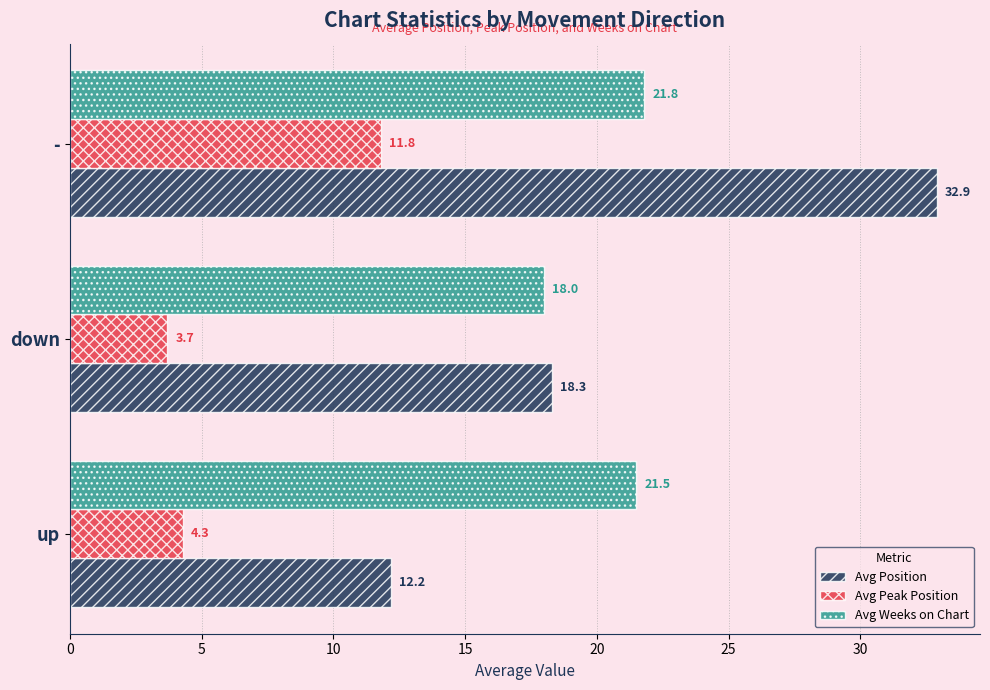

Between up and -, which series saw the biggest shift?

Avg Position